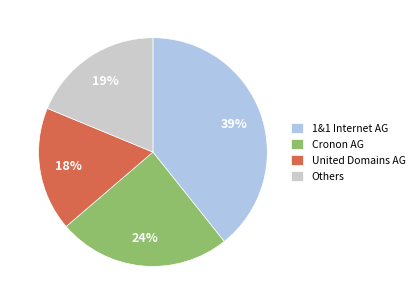

Which category has the biggest portion of the pie?

1&1 Internet AG